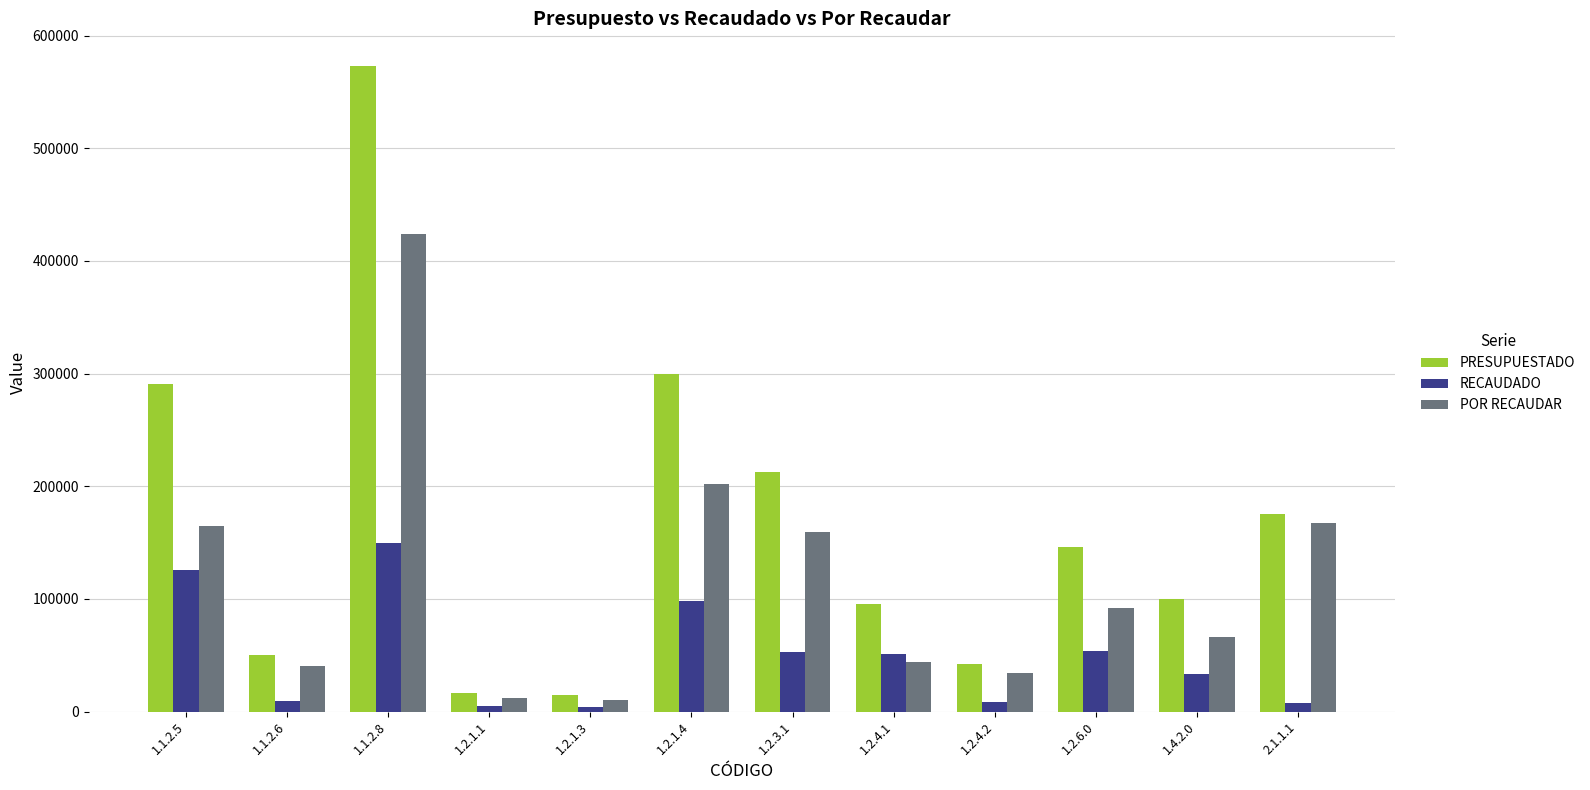

List the series in order of their overall mean, highest first.

PRESUPUESTADO, POR RECAUDAR, RECAUDADO